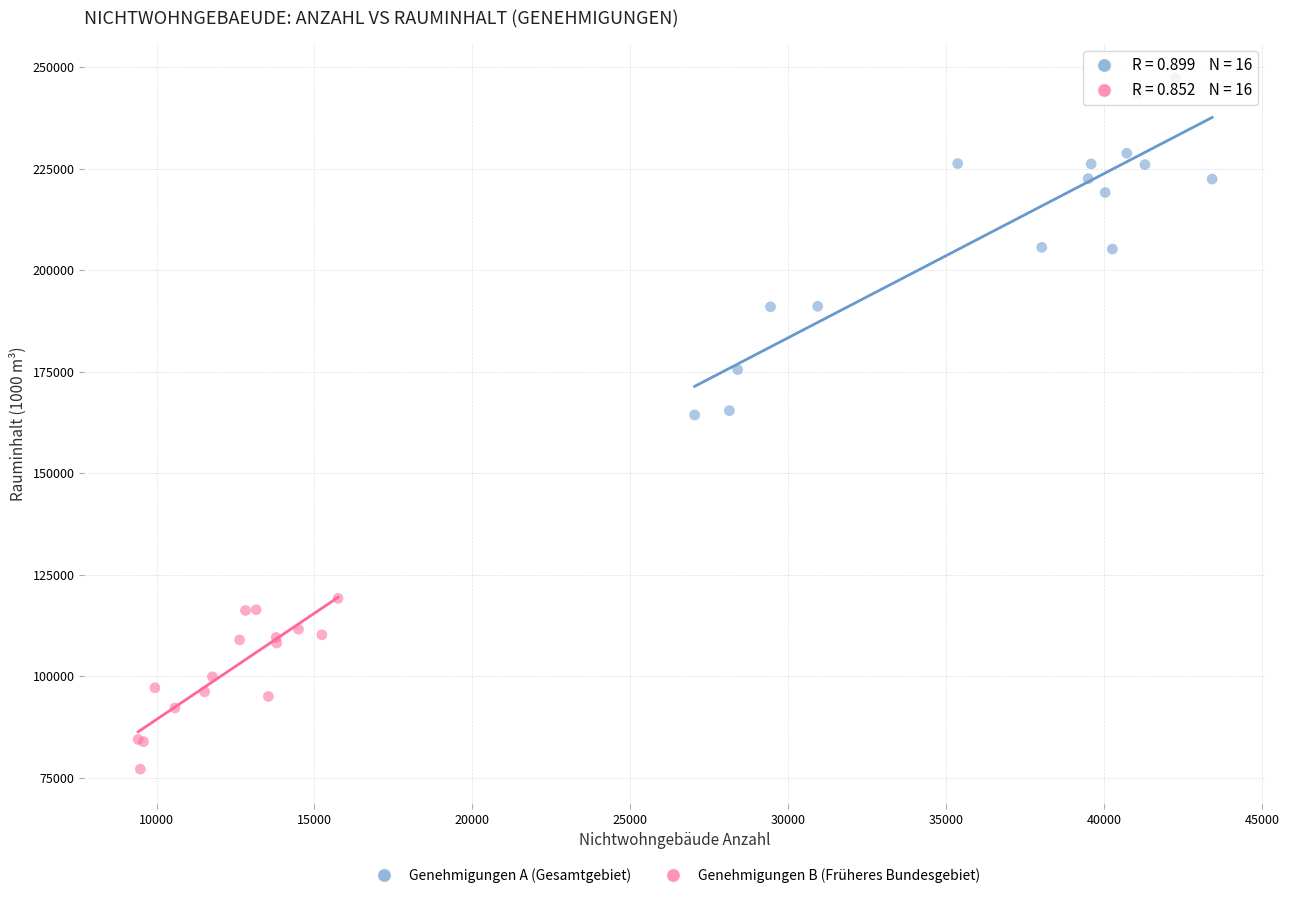

Which series has the widest spread of Y values?

Genehmigungen A (Gesamtgebiet)